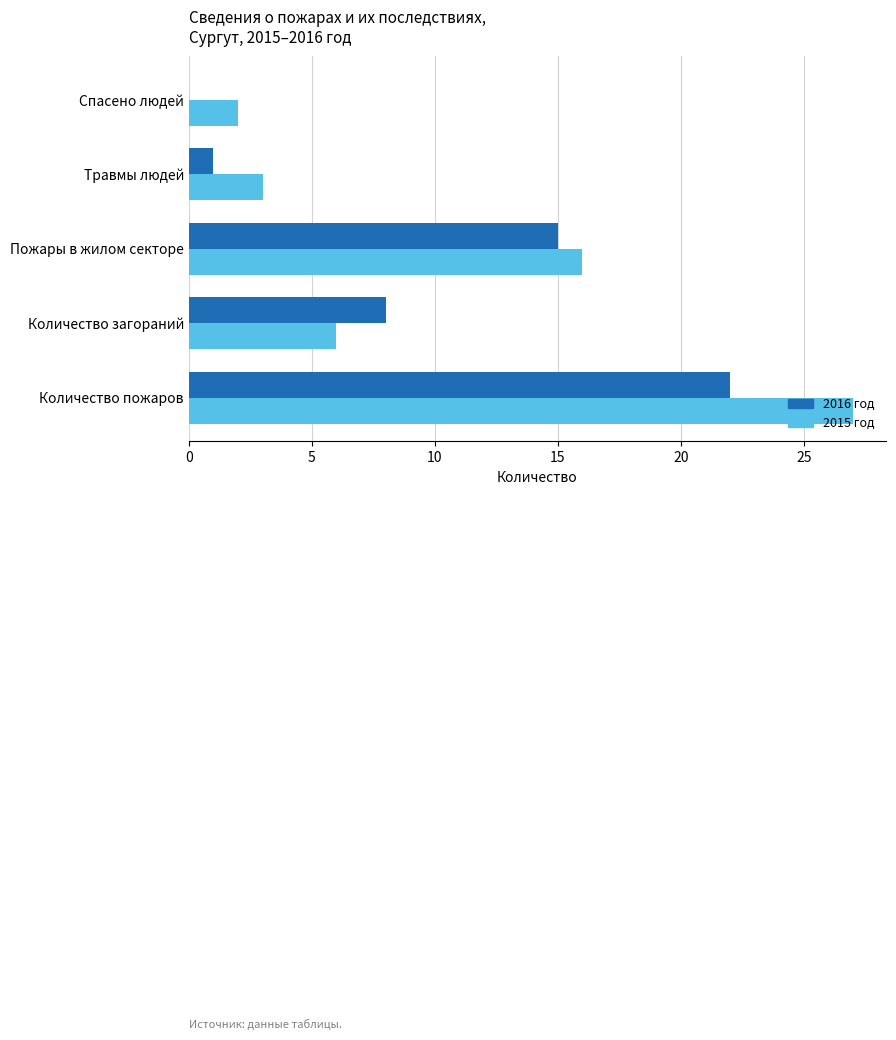

What is the maximum value shown in the chart?

27